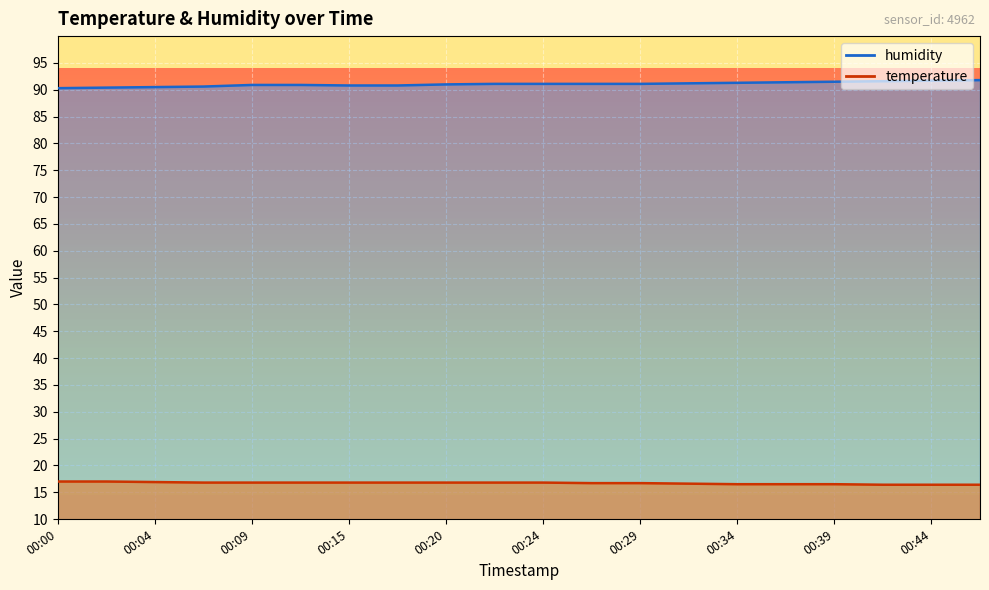

What is the average value of the temperature series?

16.7